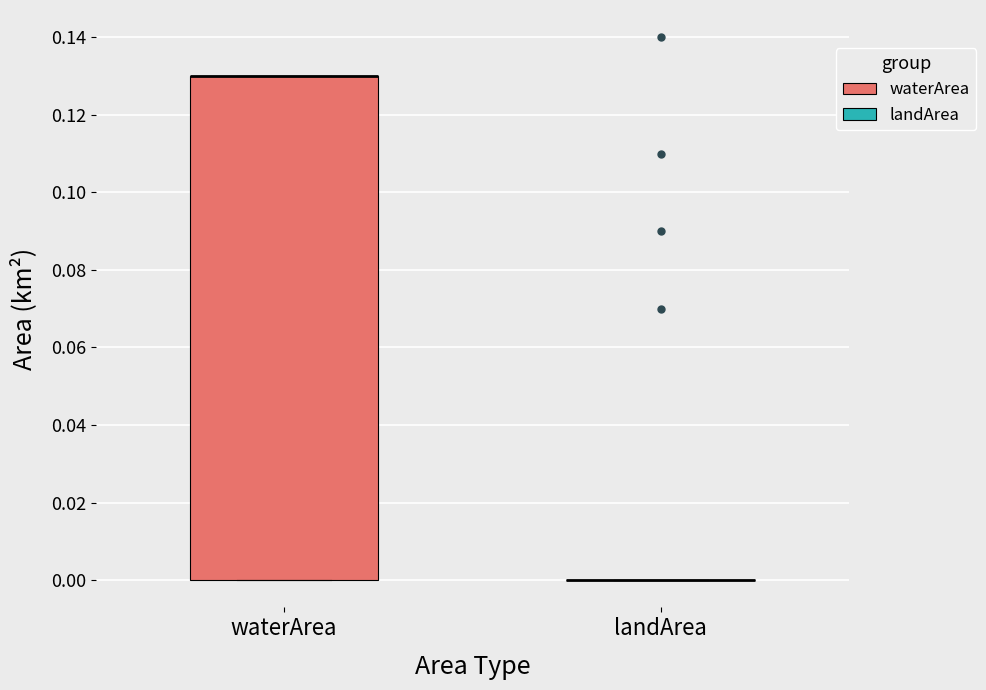

Reading left to right, transcribe this box plot: for each box, give where its median line is, the range the box spans, and where its two whiskers end, as read against the y-axis. The values are not printed on the chart, so give them approximately, as read against the axis.

waterArea: median 0.13 (drawn on the box's upper edge), box 0.00 to 0.13, whiskers 0.00 to 0.13
landArea: box collapsed to a line at 0.00, whiskers 0.00 to 0.00